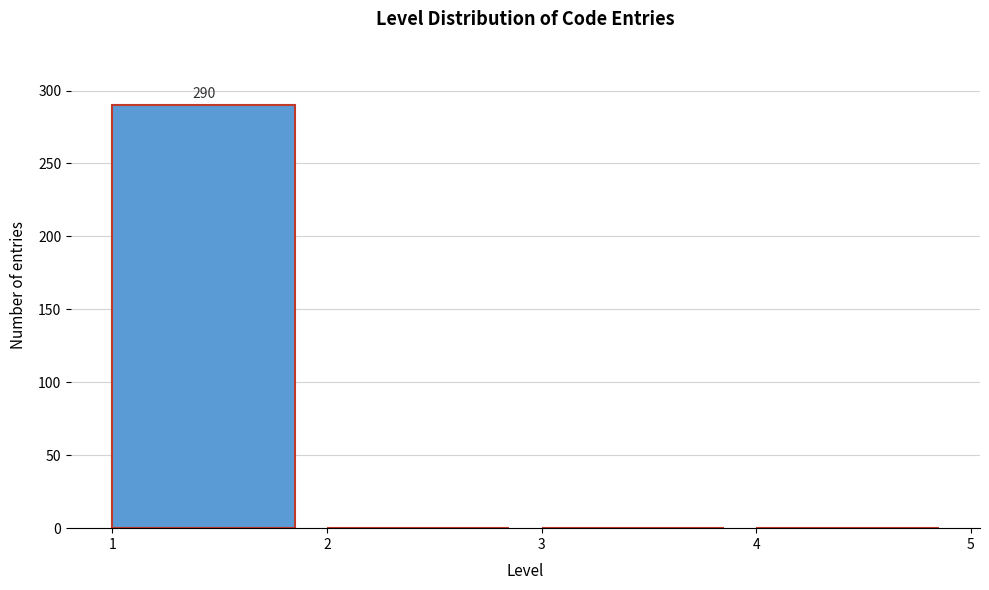

Which range on the x-axis has the tallest bar?

1 to 2